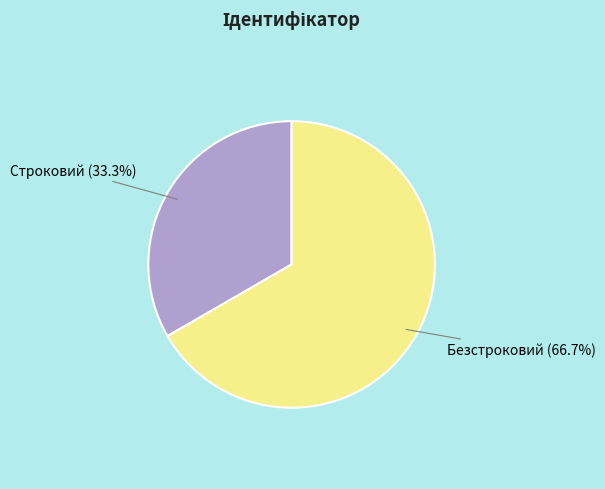

The Безстроковий slice represents 74% of the pie. True or false?

False